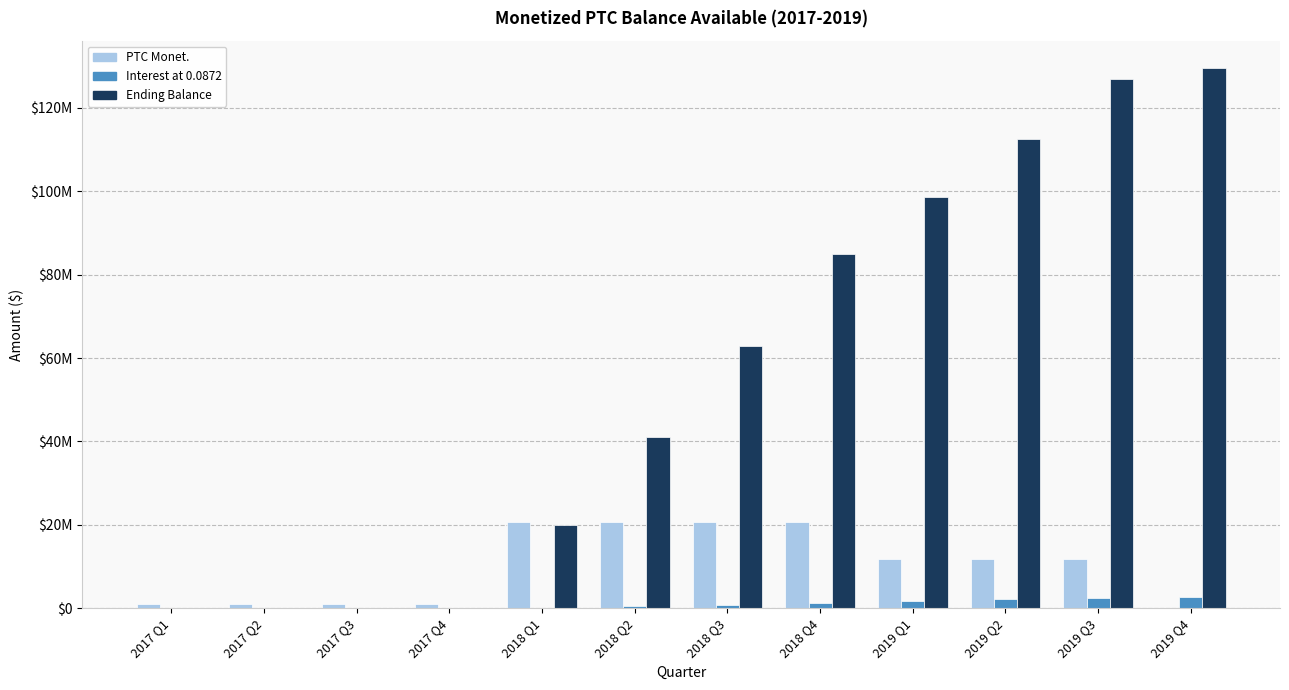

Are the bars horizontal?

No